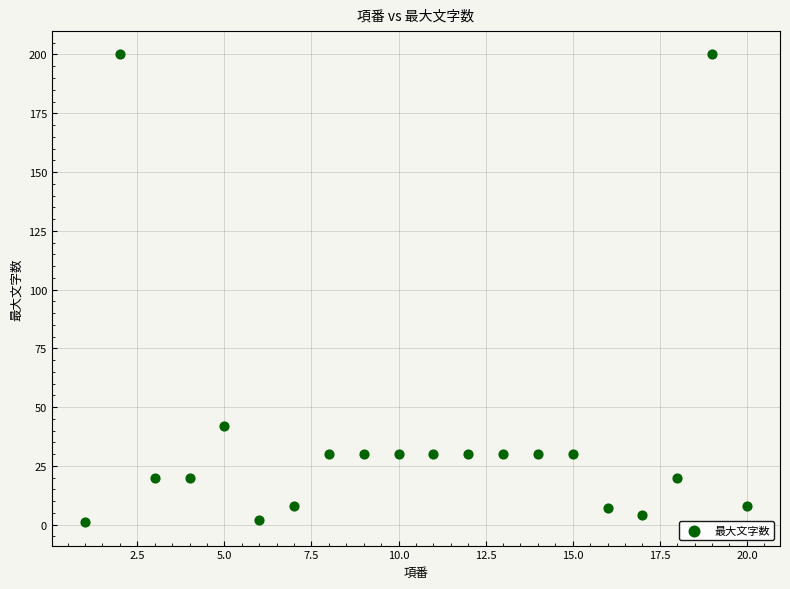

What is the range of Y values (max minus min)?

199